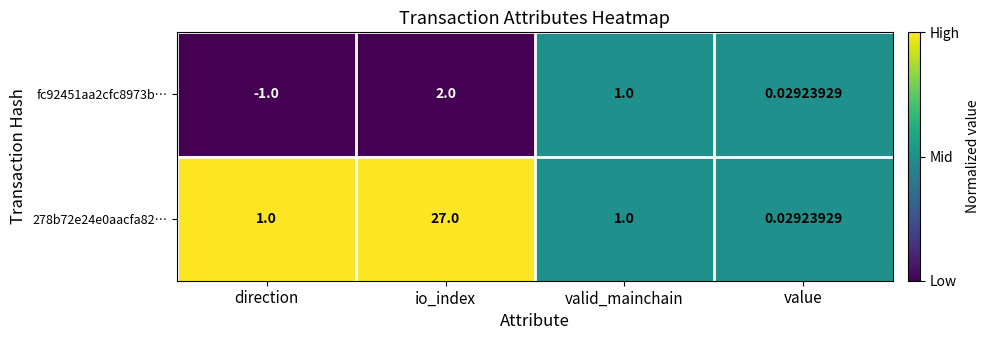

At how many categories does at least one series exceed 0?

4